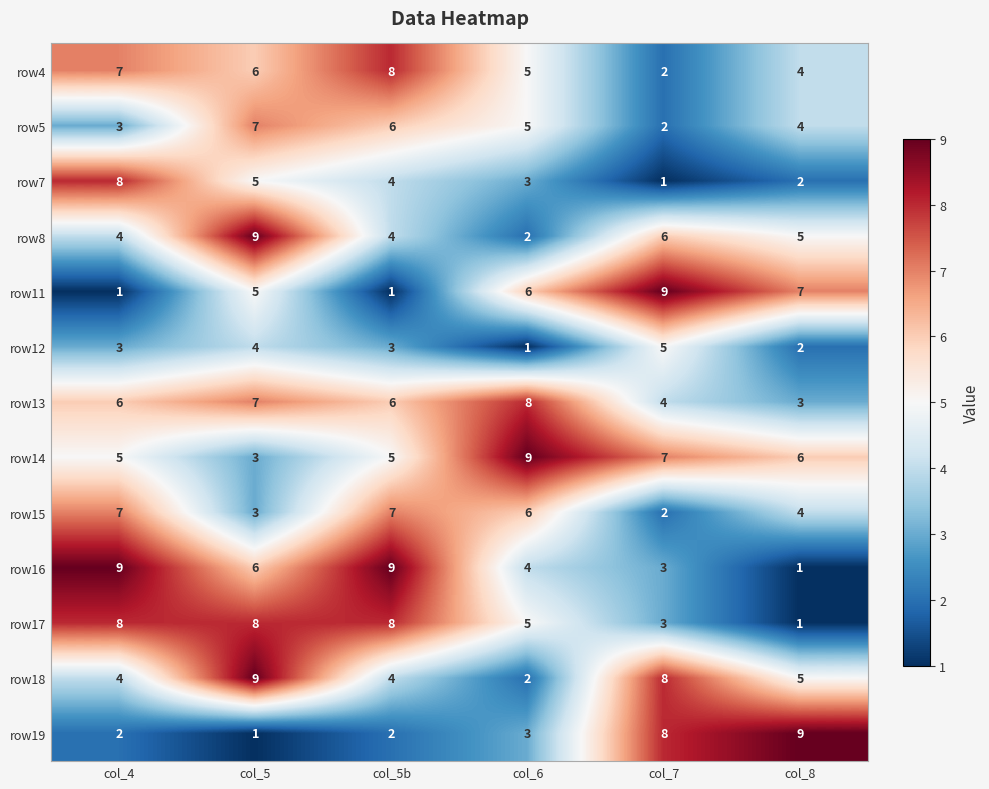

Between col_4 and col_5b, which series saw the biggest shift?

row7